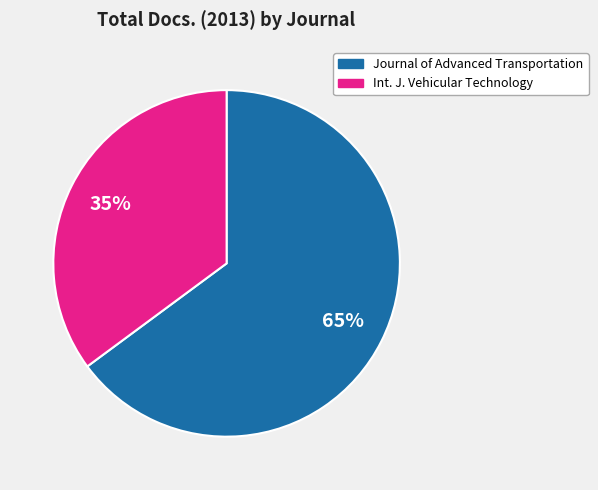

Does any single category account for the majority?

Yes